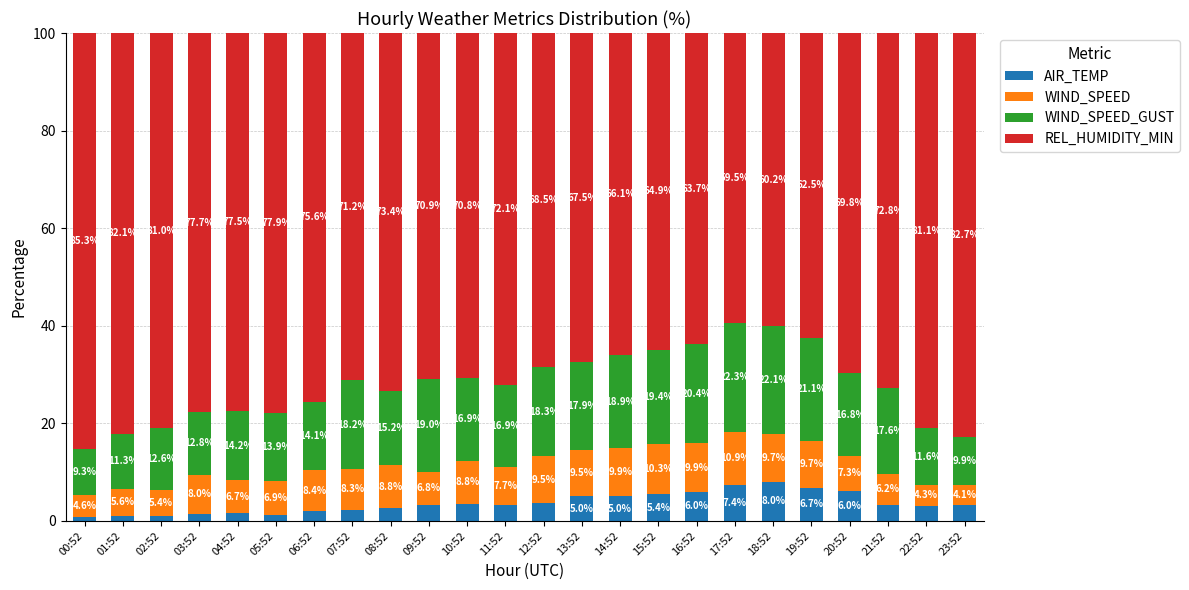

Does the chart contain any negative values?

No